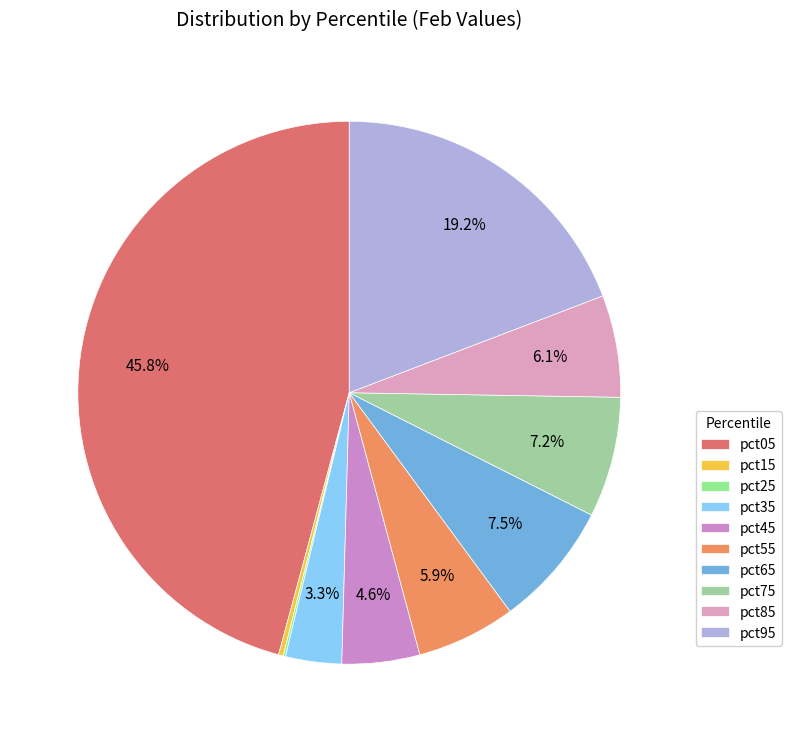

Does pct45 account for over 50% of the chart?

No